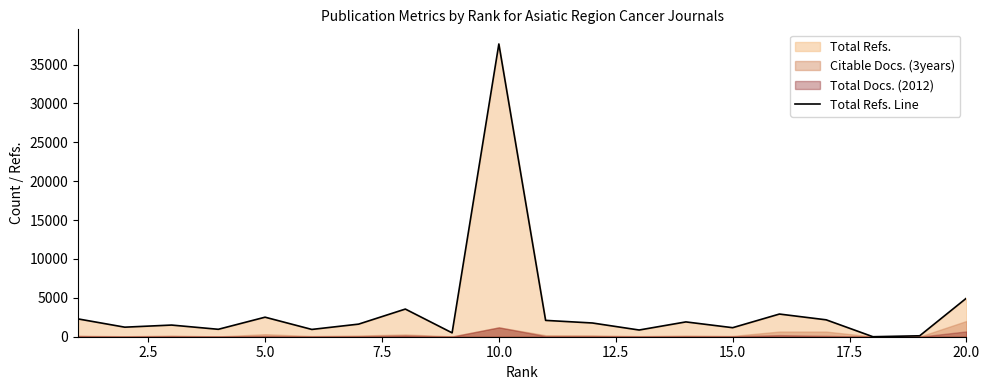

Count the number of categories in the chart.

20